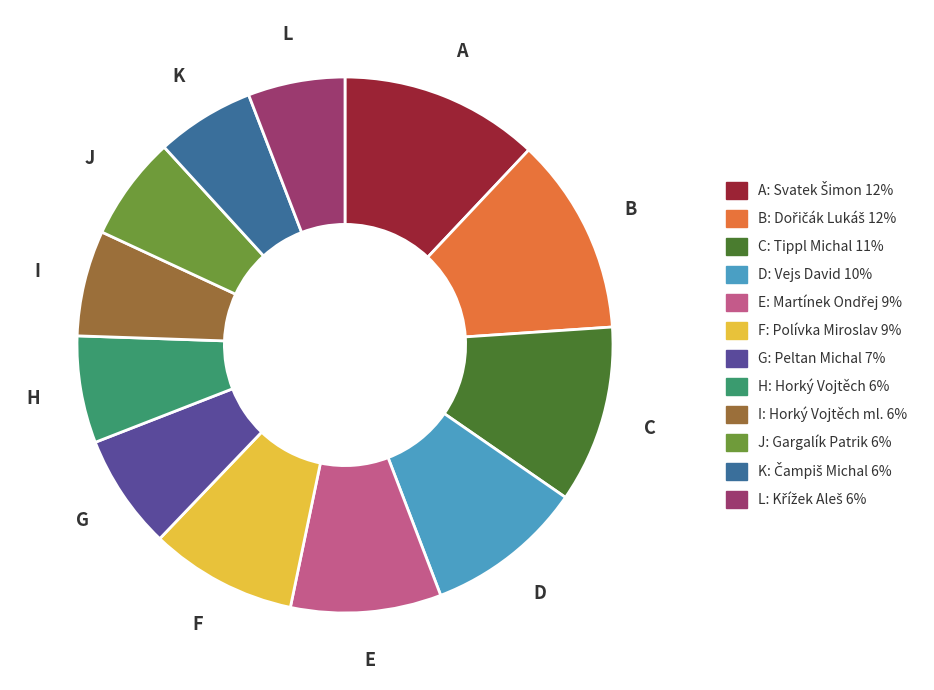

How many slices are in this pie chart?

12